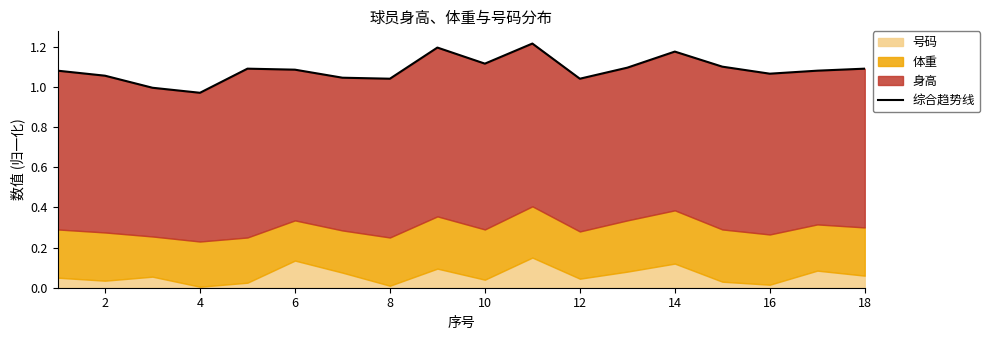

The chart shows a value of 1.1 at 18. True or false?

True